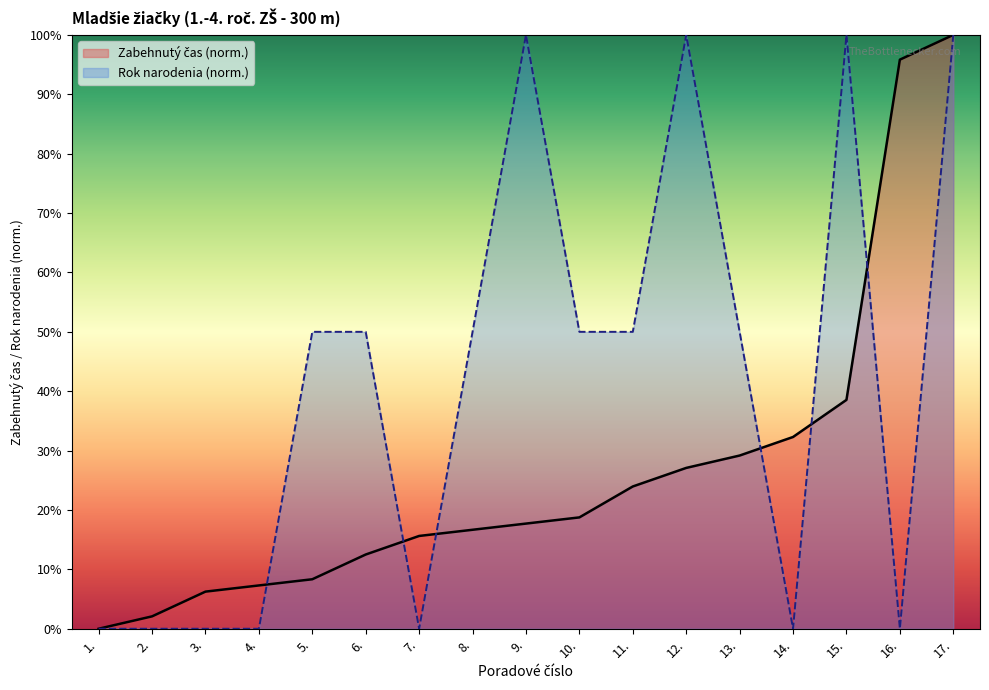

At which category does Rok narodenia reach its first local peak?

9.